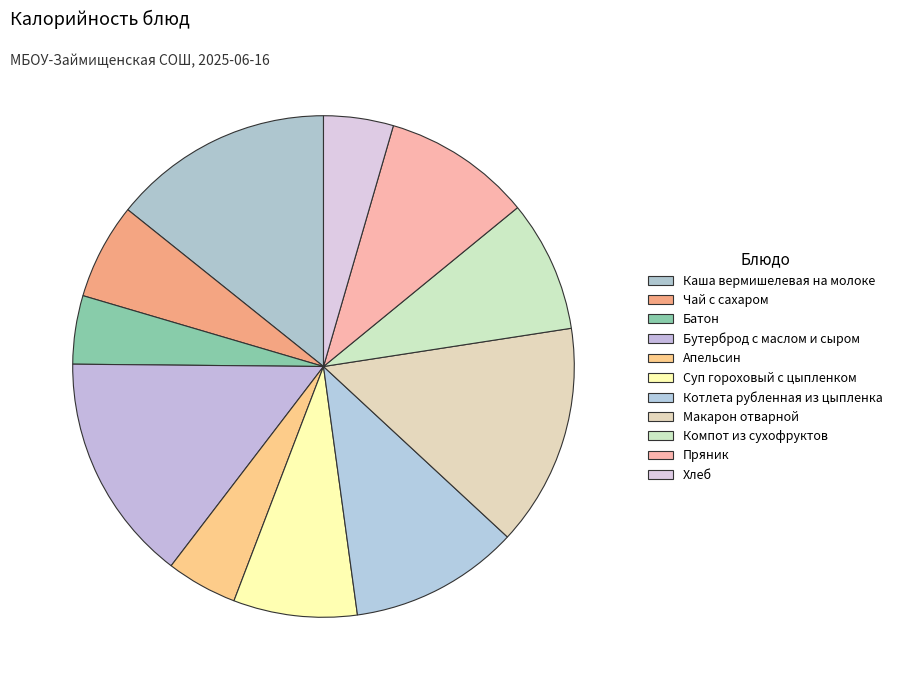

Which has a higher value, Пряник or Батон?

Пряник